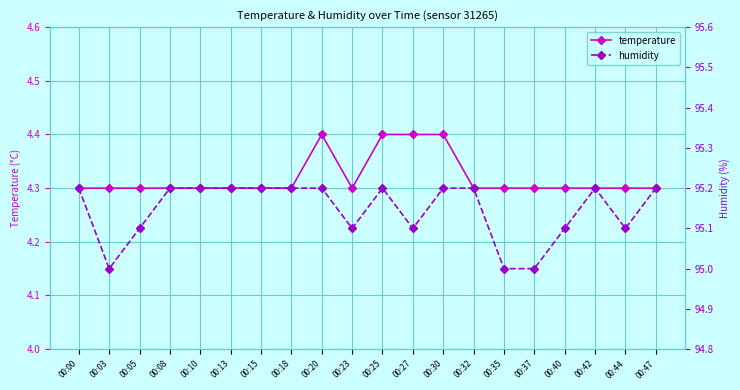

The value of temperature at 00:35 is 4.3. True or false?

True